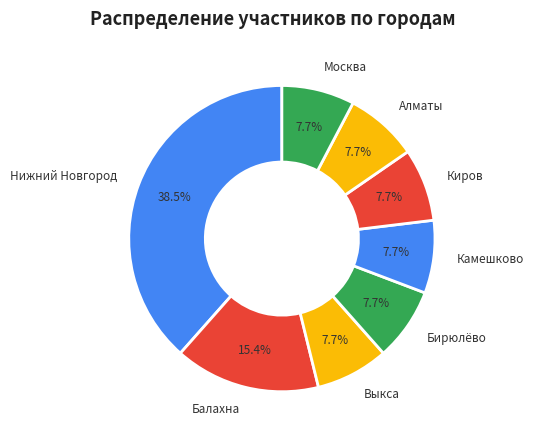

To the nearest percent, what is the average slice percentage?

12%